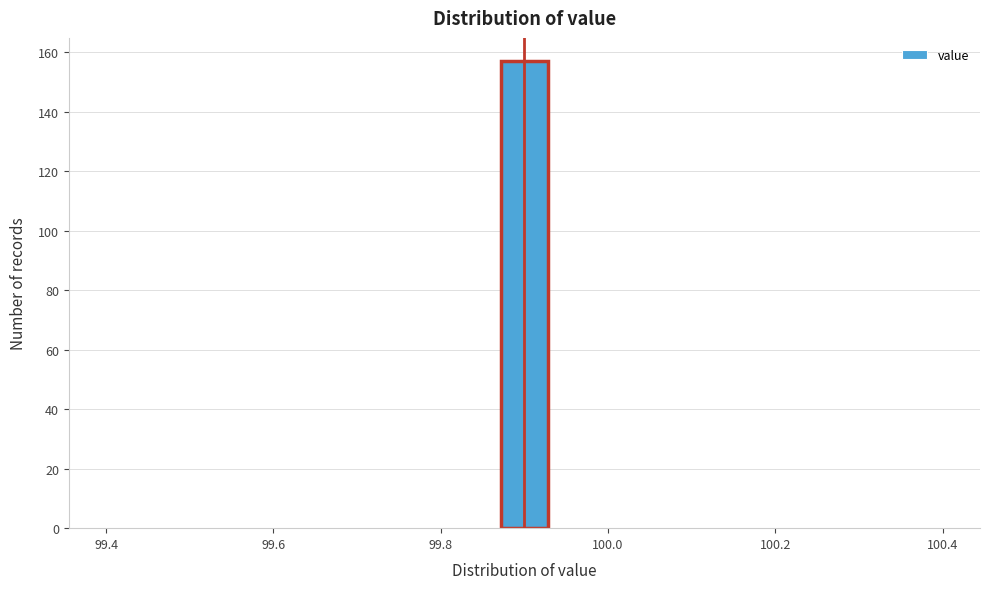

Around what value on the x-axis is the tallest bar? Give the approximate position of its centre, as read against the axis.

99.90